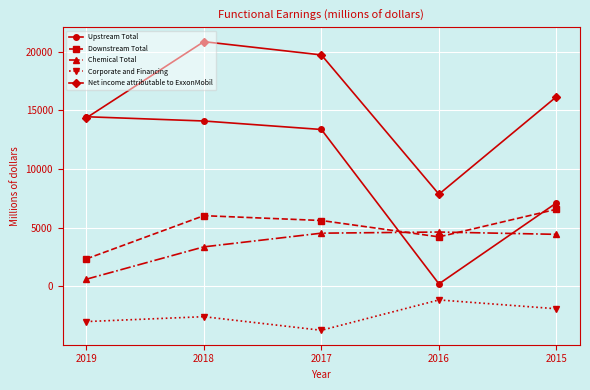

Rank the series at 2017 from lowest to highest value.

Corporate and Financing, Chemical Total, Downstream Total, Upstream Total, Net income attributable to ExxonMobil